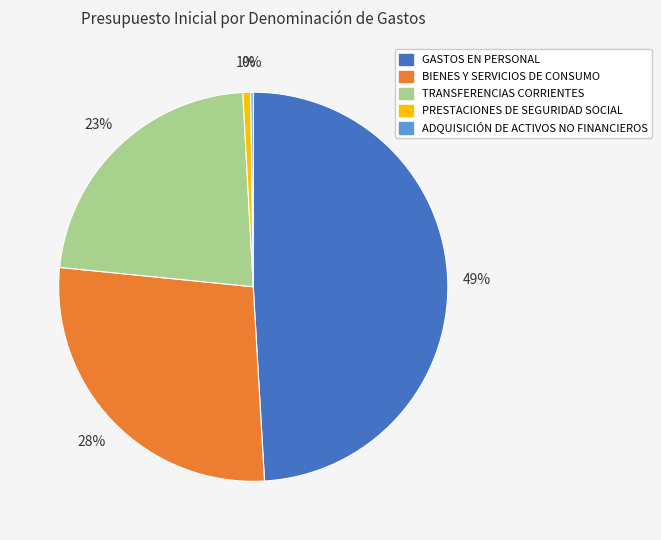

To the nearest percent, what is the difference between the largest and smallest slice percentages?

49%